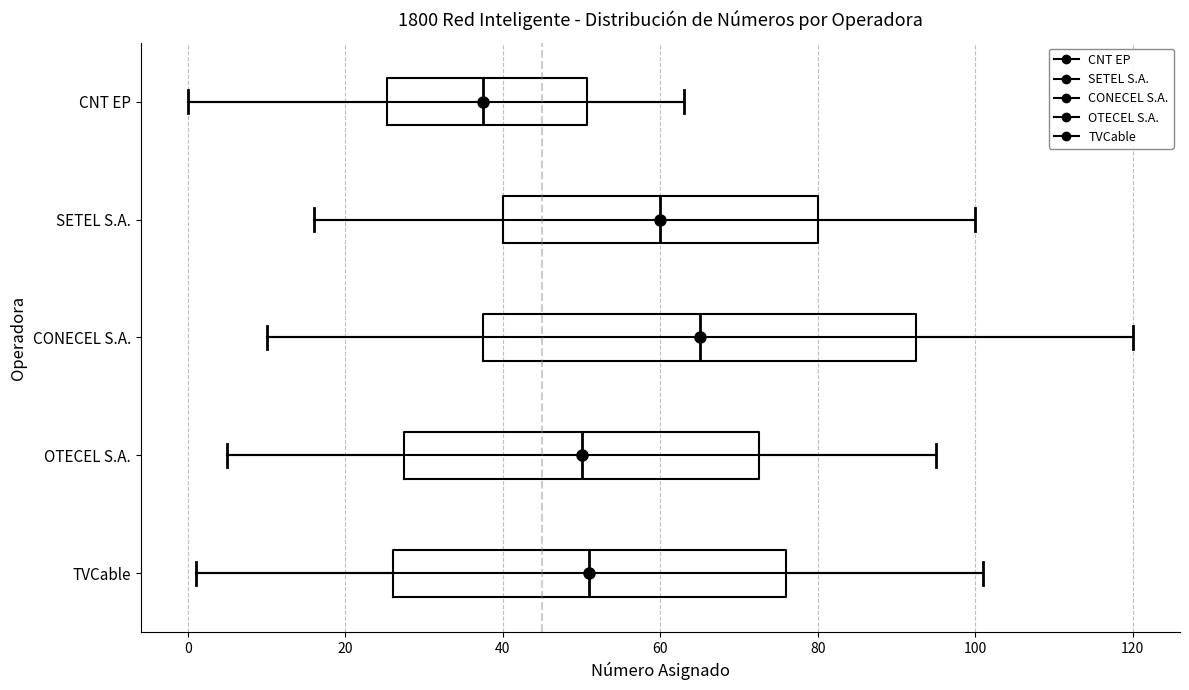

Reading bottom to top, transcribe this box plot: for each box, give where its median line is, the range the box spans, and where its two whiskers end, as read against the x-axis. The values are not printed on the chart, so give them approximately, as read against the axis.

TVCable: median 52, box 26 to 76, whiskers 2 to 102
OTECEL S.A.: median 50, box 28 to 72, whiskers 6 to 96
CONECEL S.A.: median 66, box 38 to 92, whiskers 10 to 120
SETEL S.A.: median 60, box 40 to 80, whiskers 16 to 100
CNT EP: median 38, box 26 to 50, whiskers 0 to 64